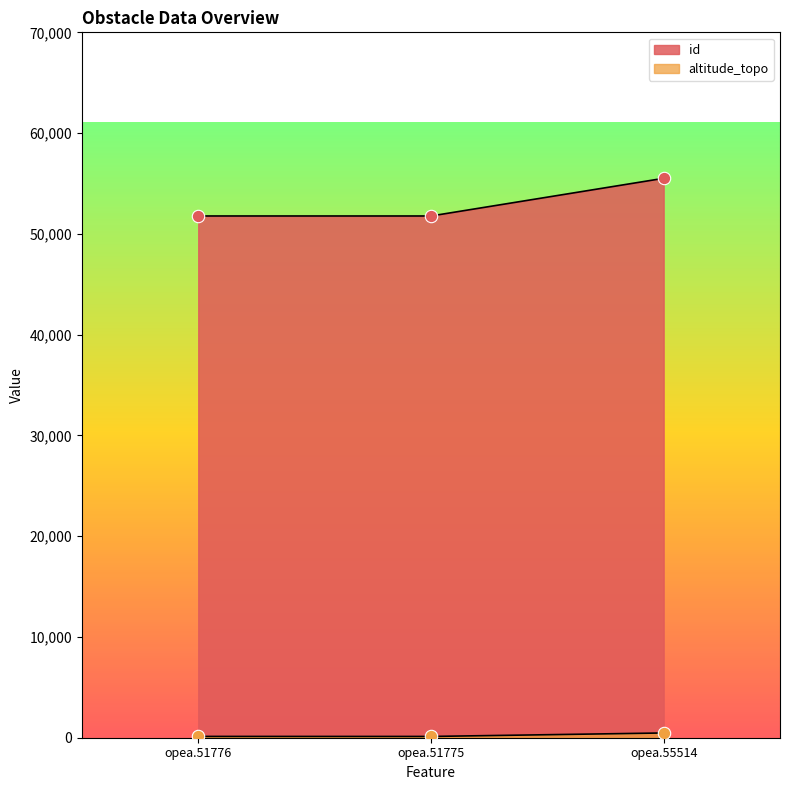

Which series has the largest Y range (max minus min)?

id